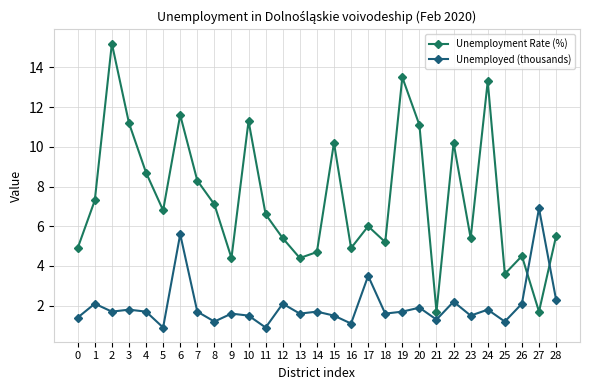

What is the difference between the maximum and second lowest values in the Unemployed (thousands) series?

6.0